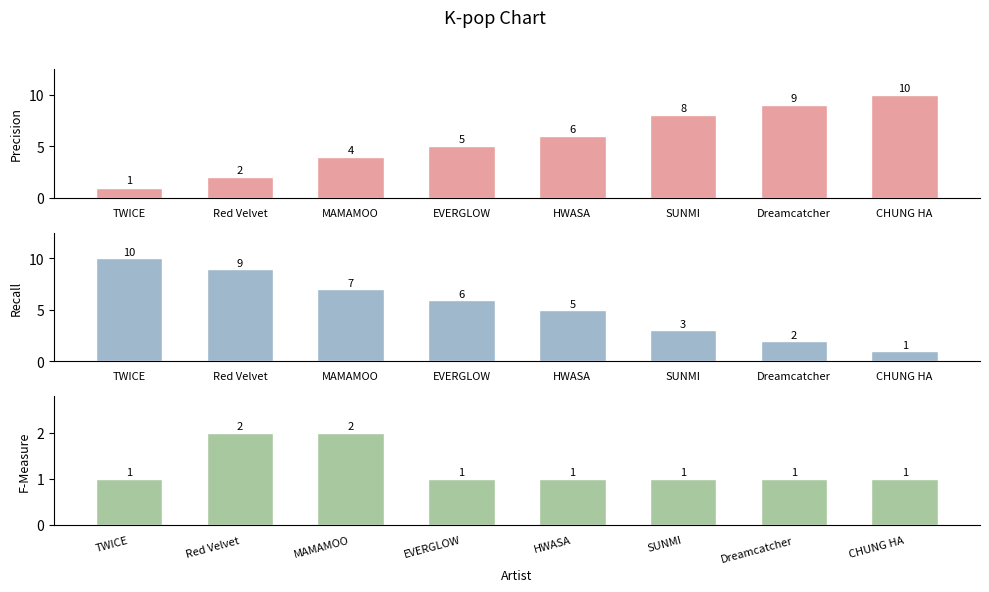

Reading left to right, list all the values displayed in this chart.

Best Position: TWICE=1	Red Velvet=2	MAMAMOO=4	EVERGLOW=5	HWASA=6	SUNMI=8	Dreamcatcher=9	CHUNG HA=10
Rank Score: TWICE=10	Red Velvet=9	MAMAMOO=7	EVERGLOW=6	HWASA=5	SUNMI=3	Dreamcatcher=2	CHUNG HA=1
Song Count: TWICE=1	Red Velvet=2	MAMAMOO=2	EVERGLOW=1	HWASA=1	SUNMI=1	Dreamcatcher=1	CHUNG HA=1